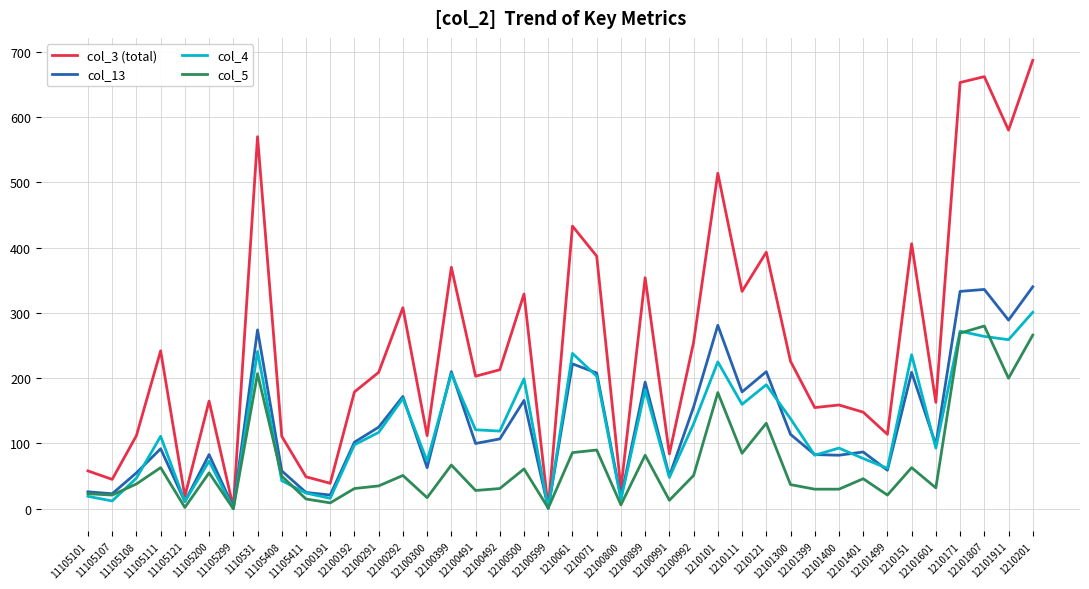

Count the number of data series in this chart.

4